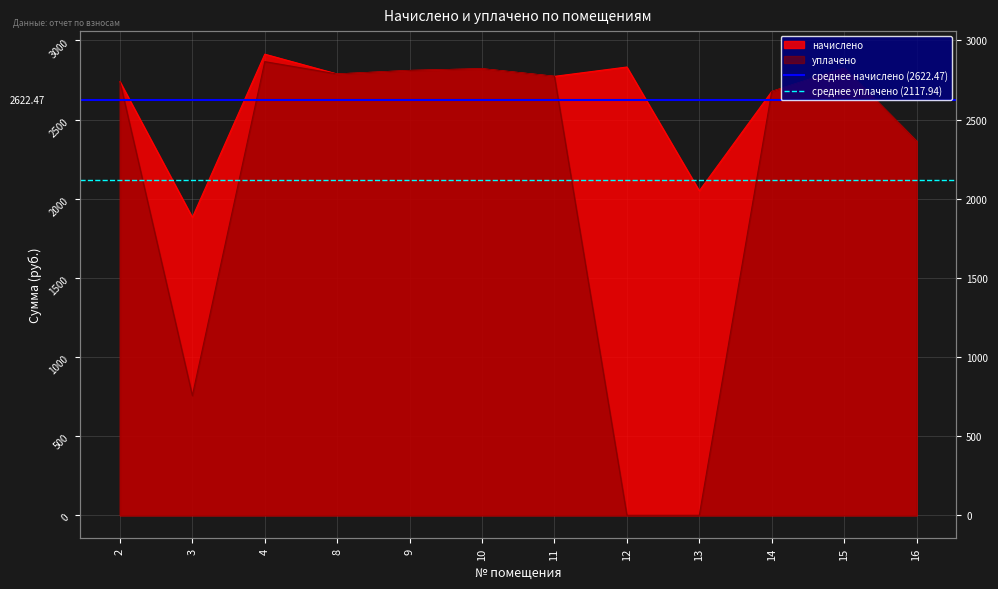

True or false: среднее начислено (2622.47) has a value of 1429.8 at 2.

False